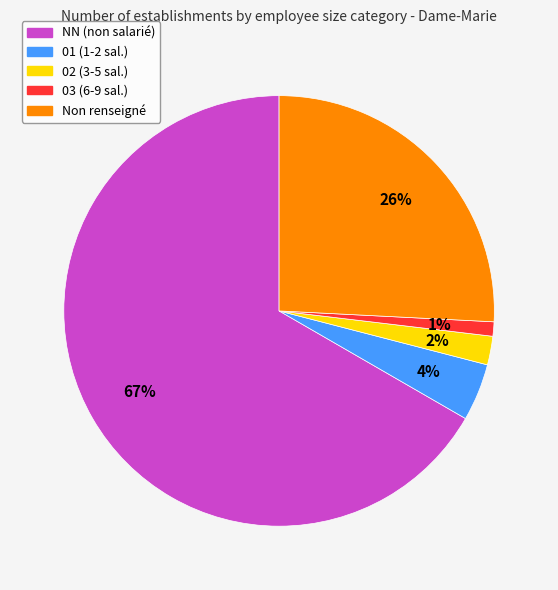

Is there a majority slice in this chart?

Yes